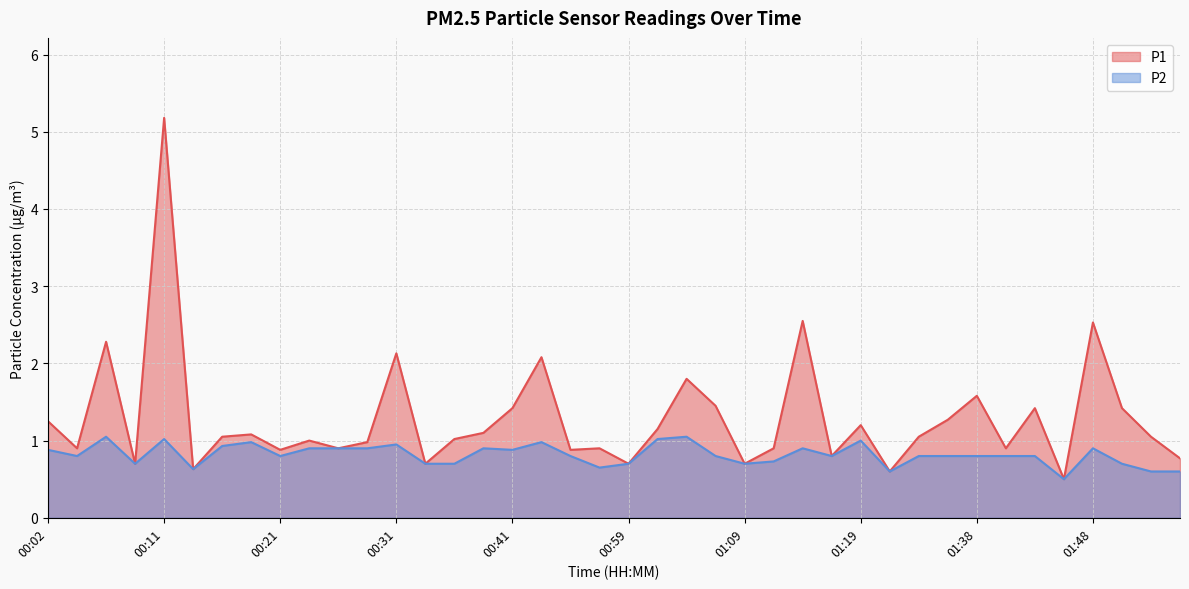

At which category is the sum across all series the highest?

00:11